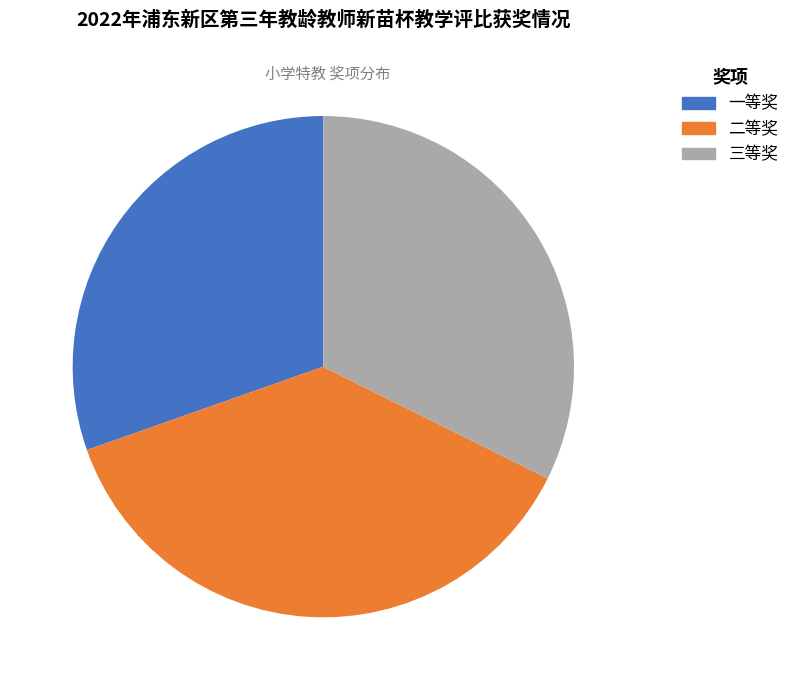

Is there any slice that represents more than half of the pie?

No